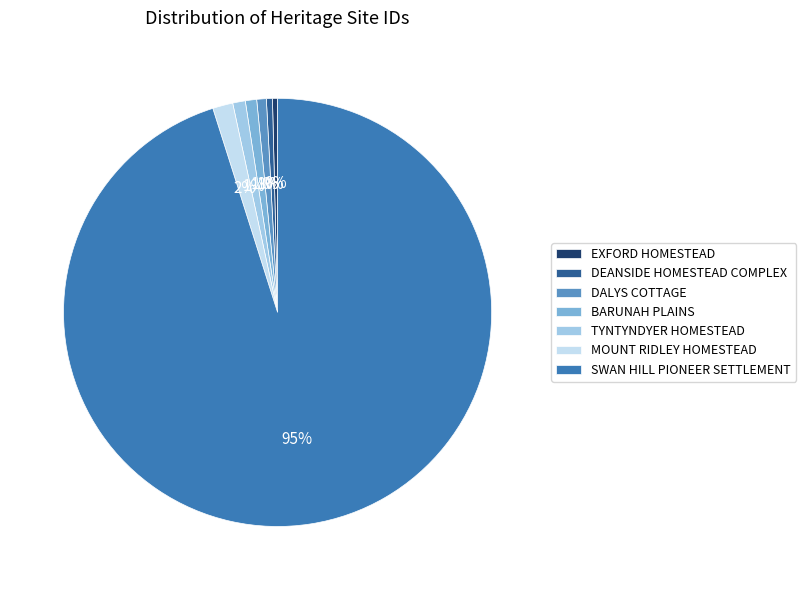

What is the largest slice in the pie chart?

SWAN HILL PIONEER SETTLEMENT